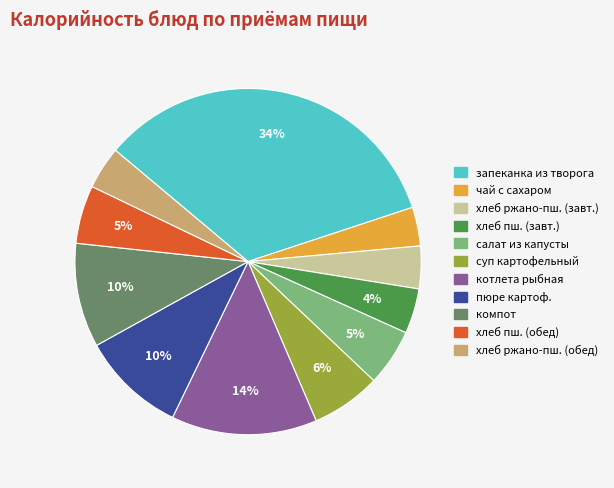

Which has a higher value, суп картофельный or запеканка из творога?

запеканка из творога